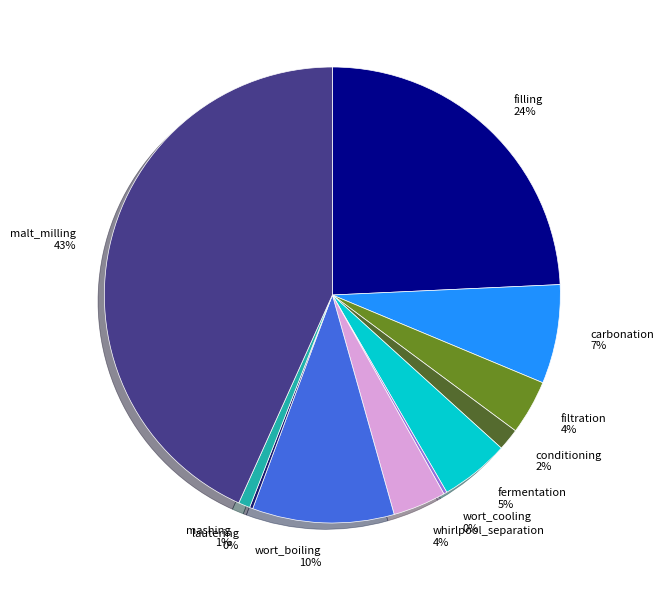

Is it true that malt_milling is 36% of the pie?

False